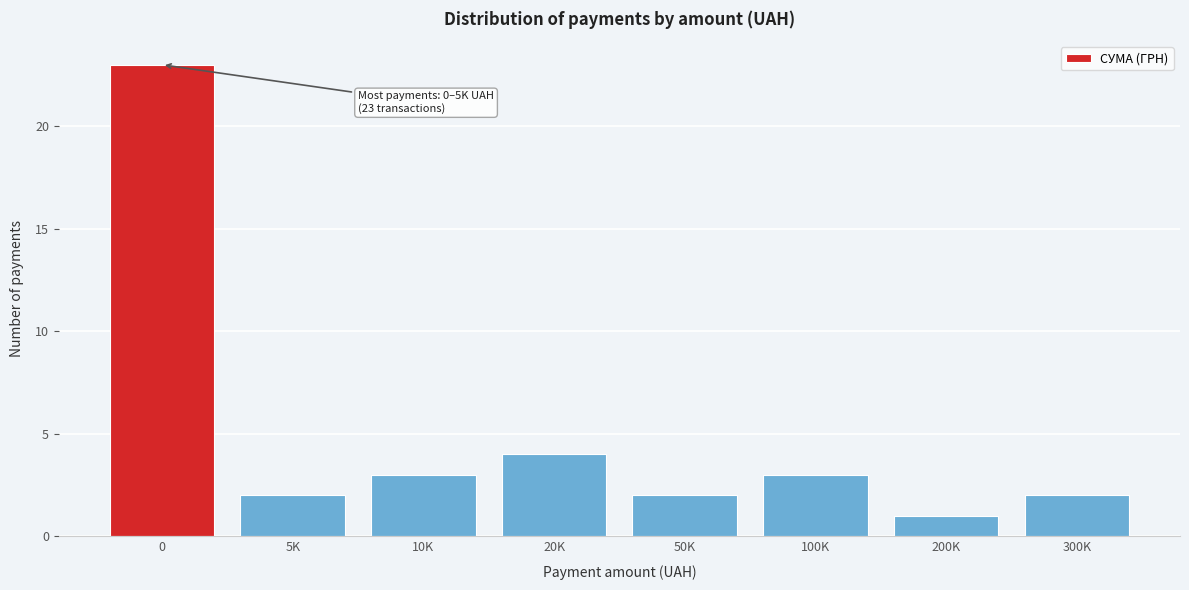

Reading left to right, extract all data points from this chart.

23	2	3	4	2	3	1	2